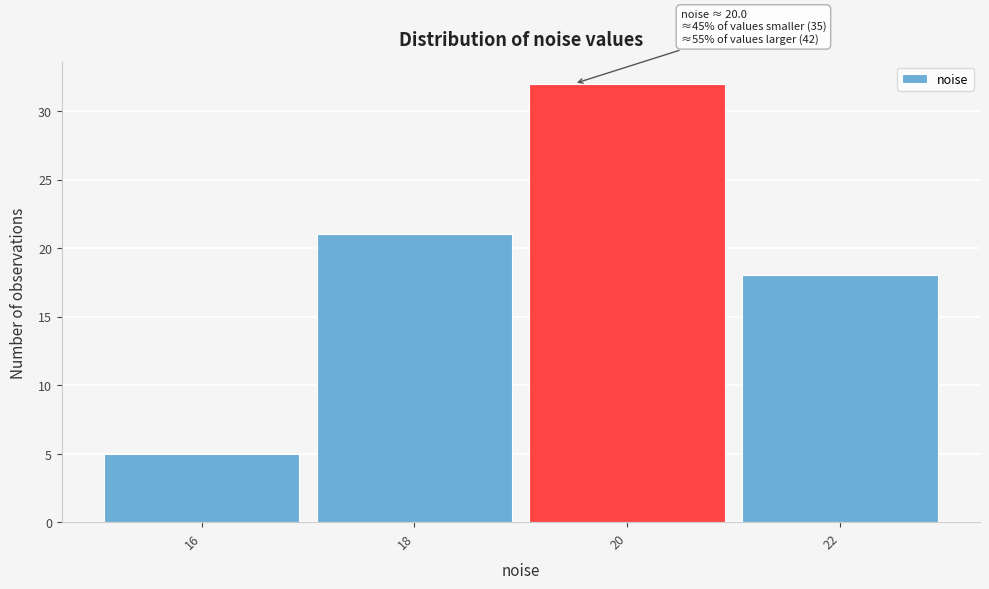

Reading left to right, list all the values displayed in this chart.

5	21	32	18